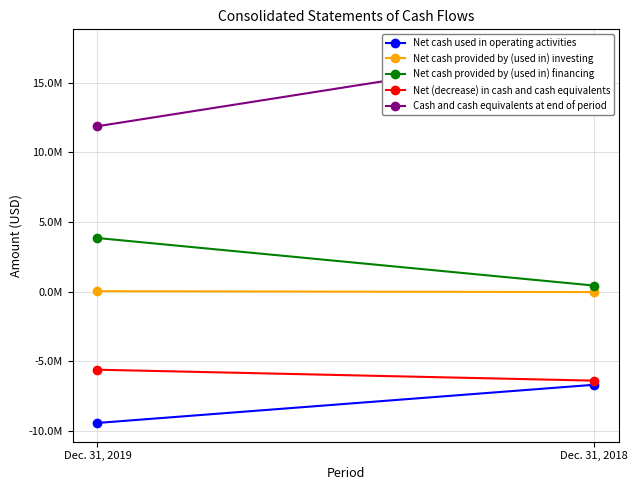

Reading right to left, transcribe all the data shown in this chart.

Net cash used in operating activities: Dec. 31, 2018=-6701000	Dec. 31, 2019=-9447000
Net cash provided by (used in) investing: Dec. 31, 2018=-39000	Dec. 31, 2019=28000
Net cash provided by (used in) financing: Dec. 31, 2018=429000	Dec. 31, 2019=3848000
Net (decrease) in cash and cash equivalents: Dec. 31, 2018=-6406000	Dec. 31, 2019=-5619000
Cash and cash equivalents at end of period: Dec. 31, 2018=17504000	Dec. 31, 2019=11885000